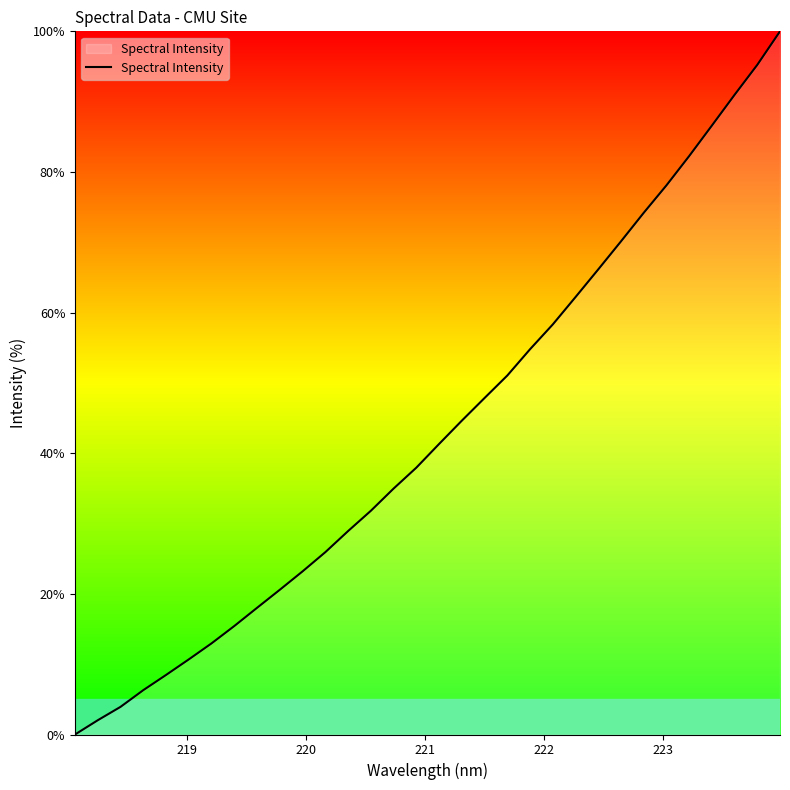

What is the greatest value displayed?

100.0